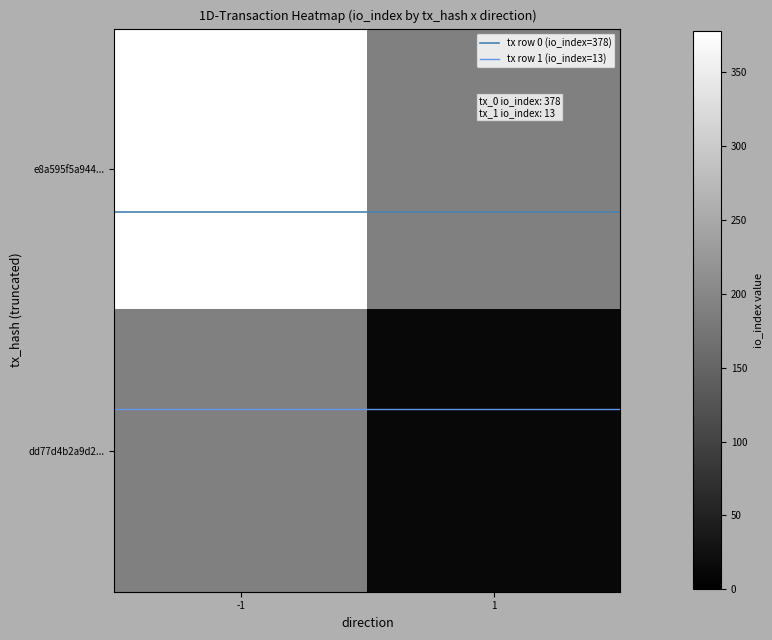

The e8a595f5a944... series shows 526.6 at -1. True or false?

False